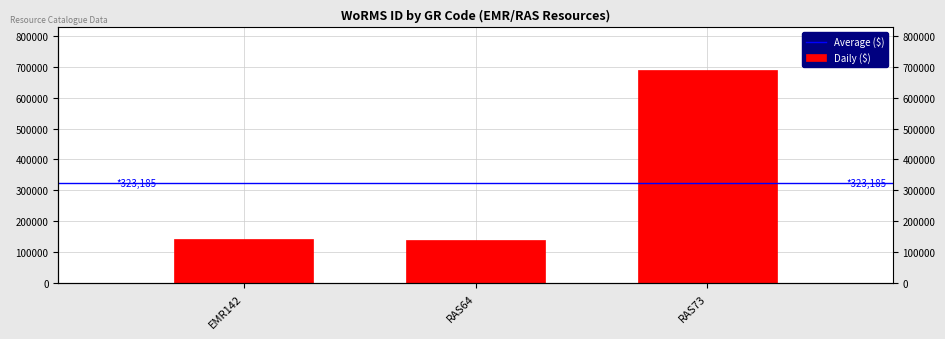

Does the chart contain stacked bars?

No